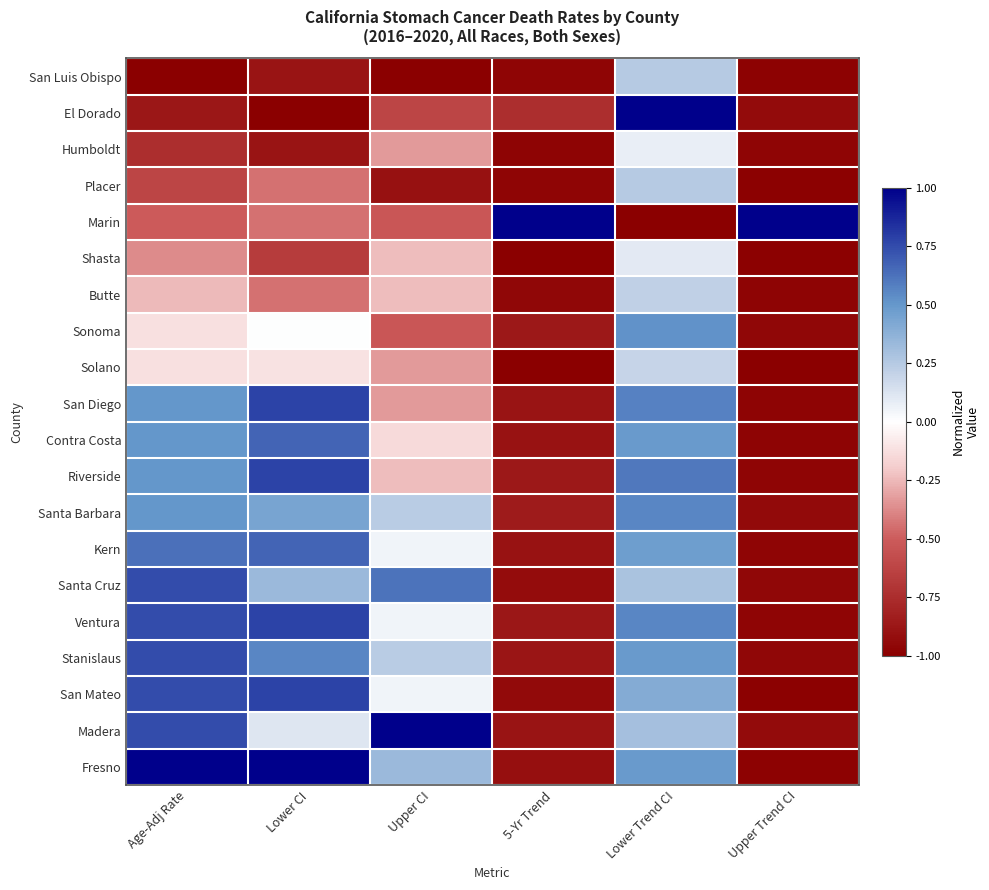

What is the smallest value displayed?

-1.0